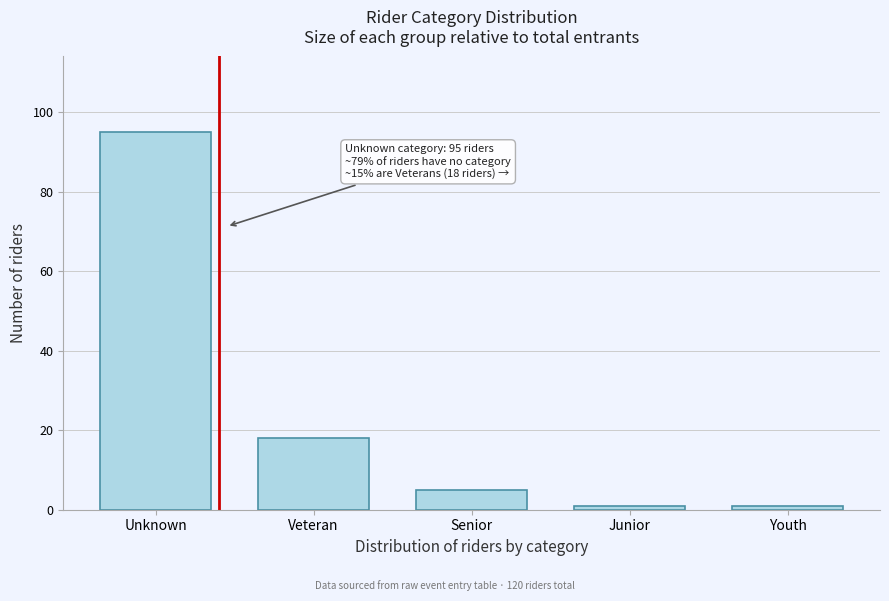

Reading left to right, list all the values displayed in this chart.

95	18	5	1	1